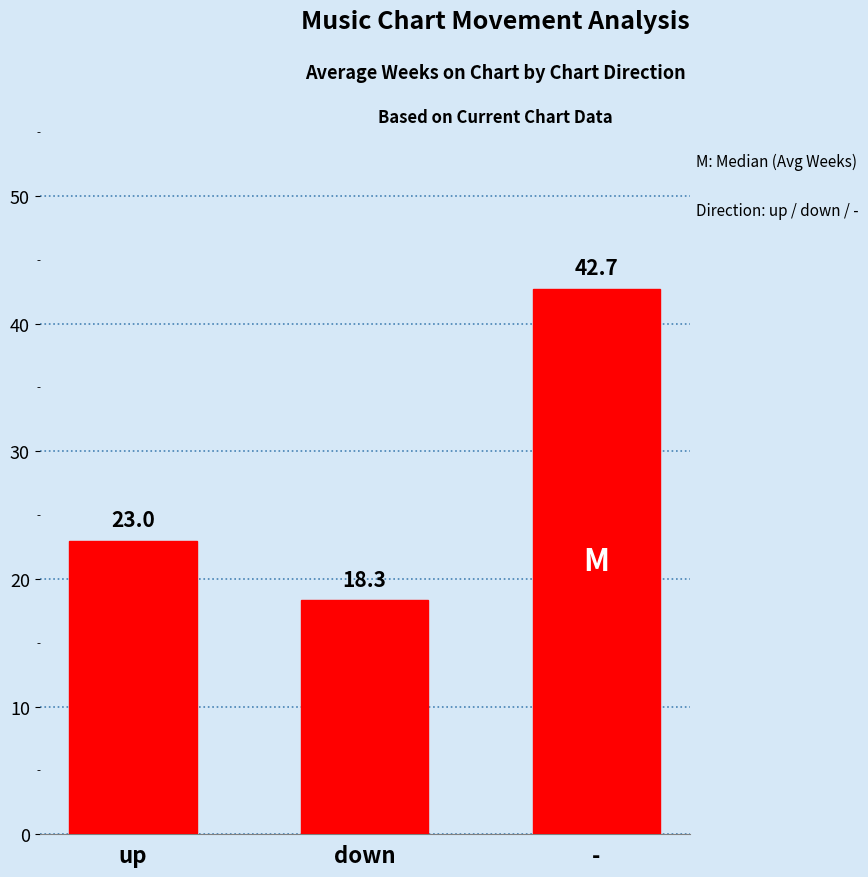

Reading left to right, extract all data points from this chart.

up=23.0	down=18.3	-=42.7